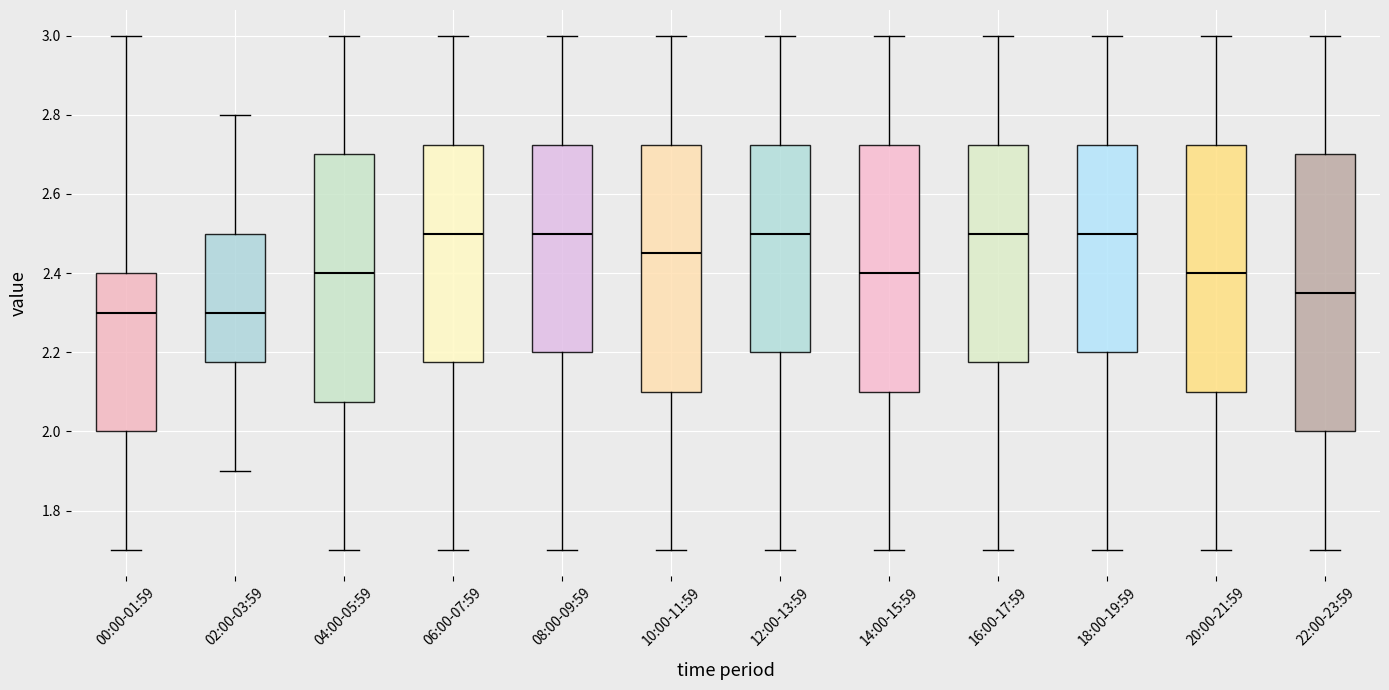

Comparing the boxes themselves (not the whiskers), which one is the tallest?

22:00-23:59